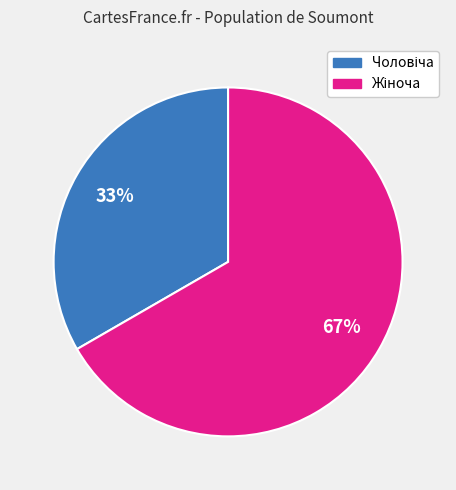

To the nearest percent, what is the average slice percentage?

50%